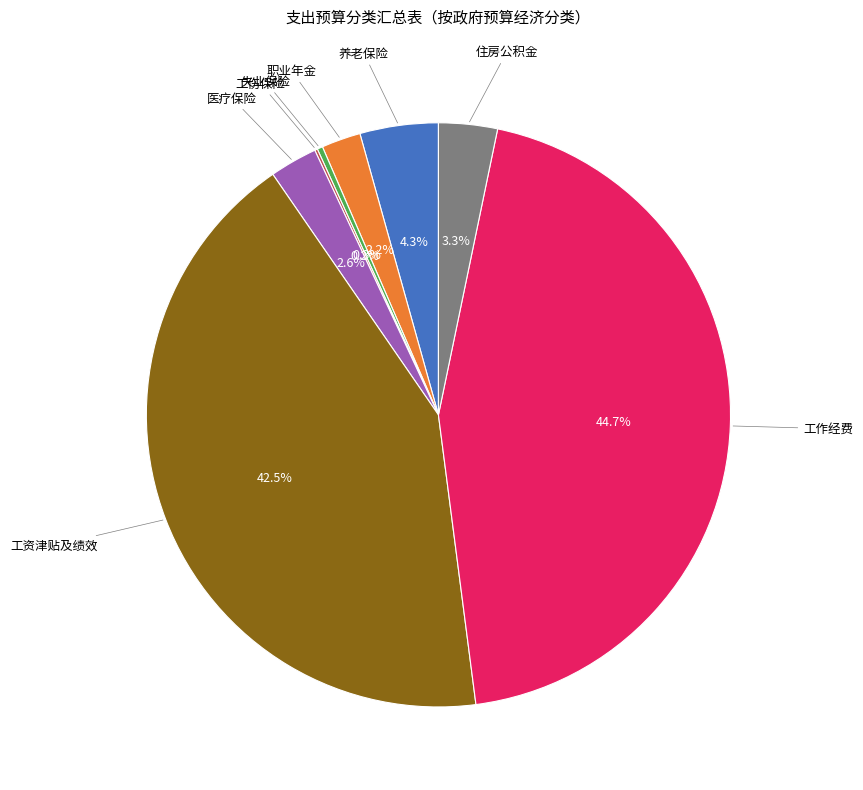

What is the largest slice in the pie chart?

工作经费